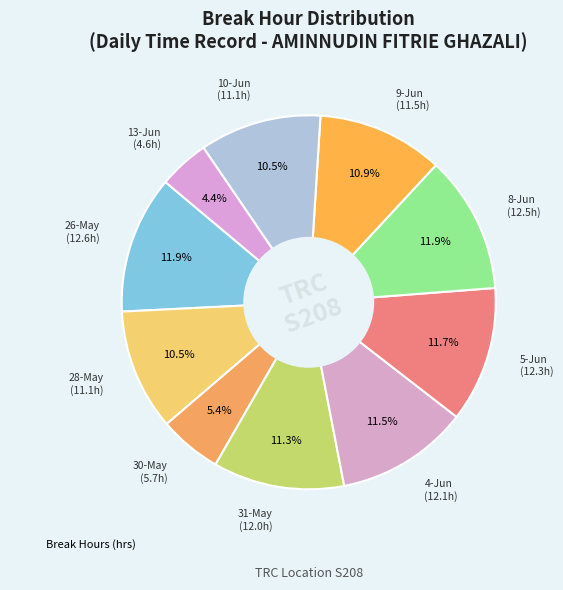

Count the number of slices in the pie.

10